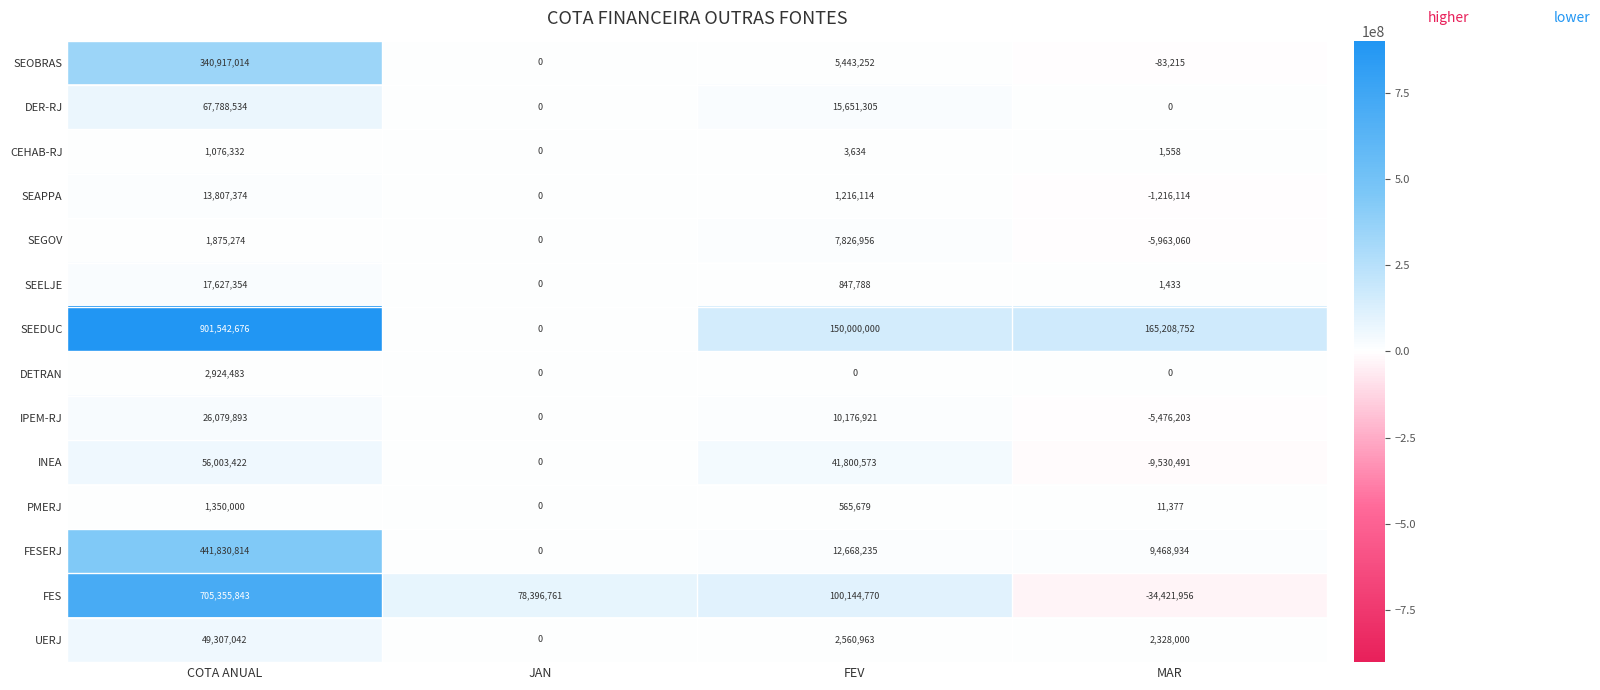

Which series has the largest total across all categories?

SEEDUC